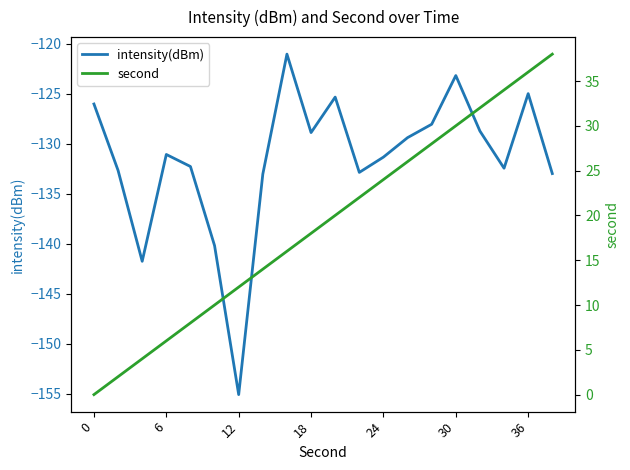

What is the maximum value for intensity(dBm)?

-121.1